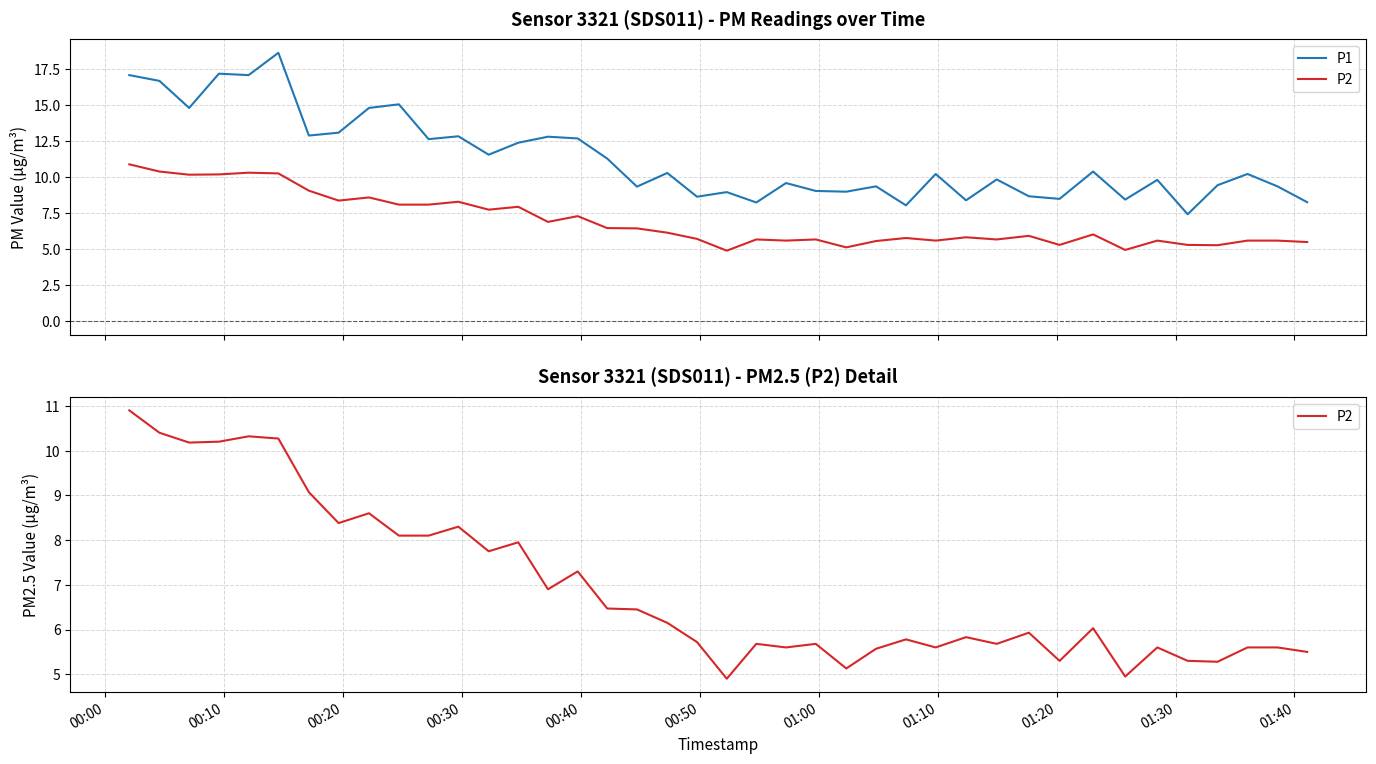

What is the label of the 1st point from the left?

00:00